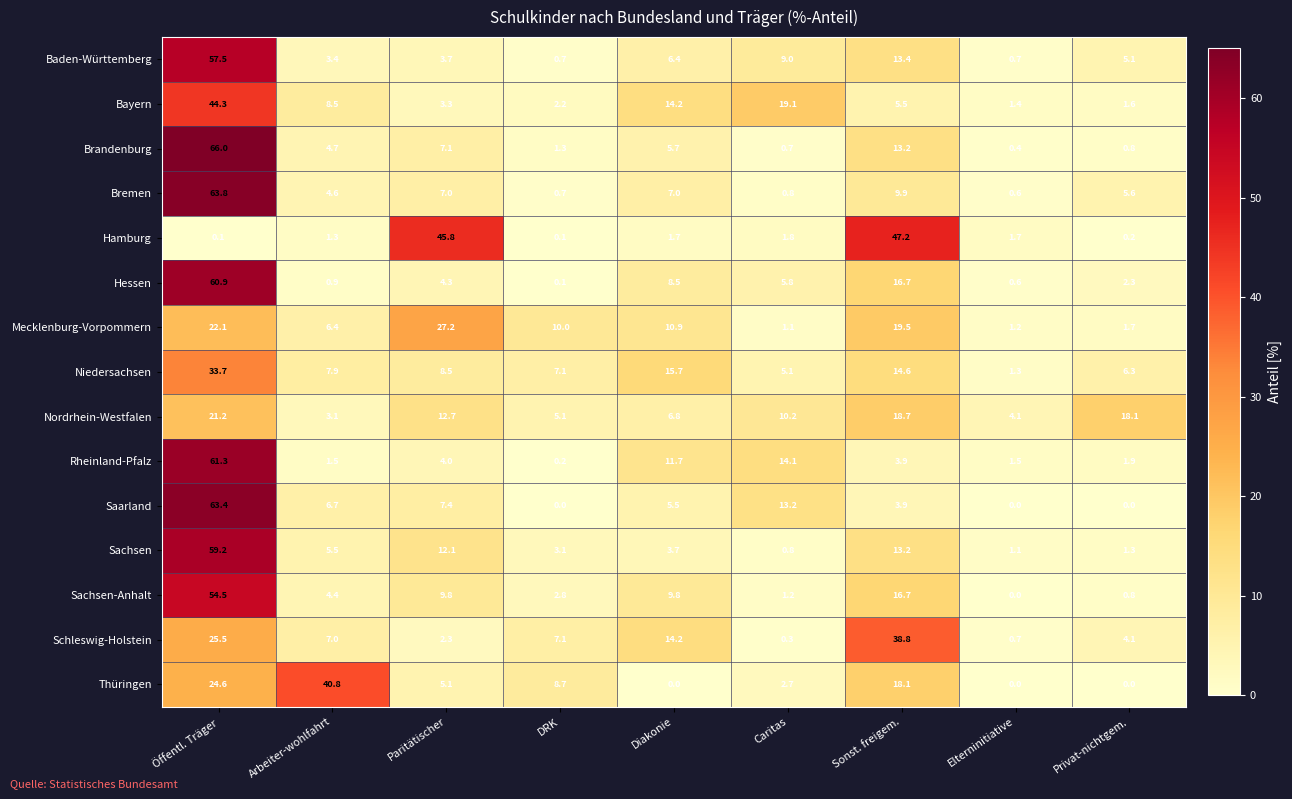

What is the spread (max minus min) of values at DRK?

10.0